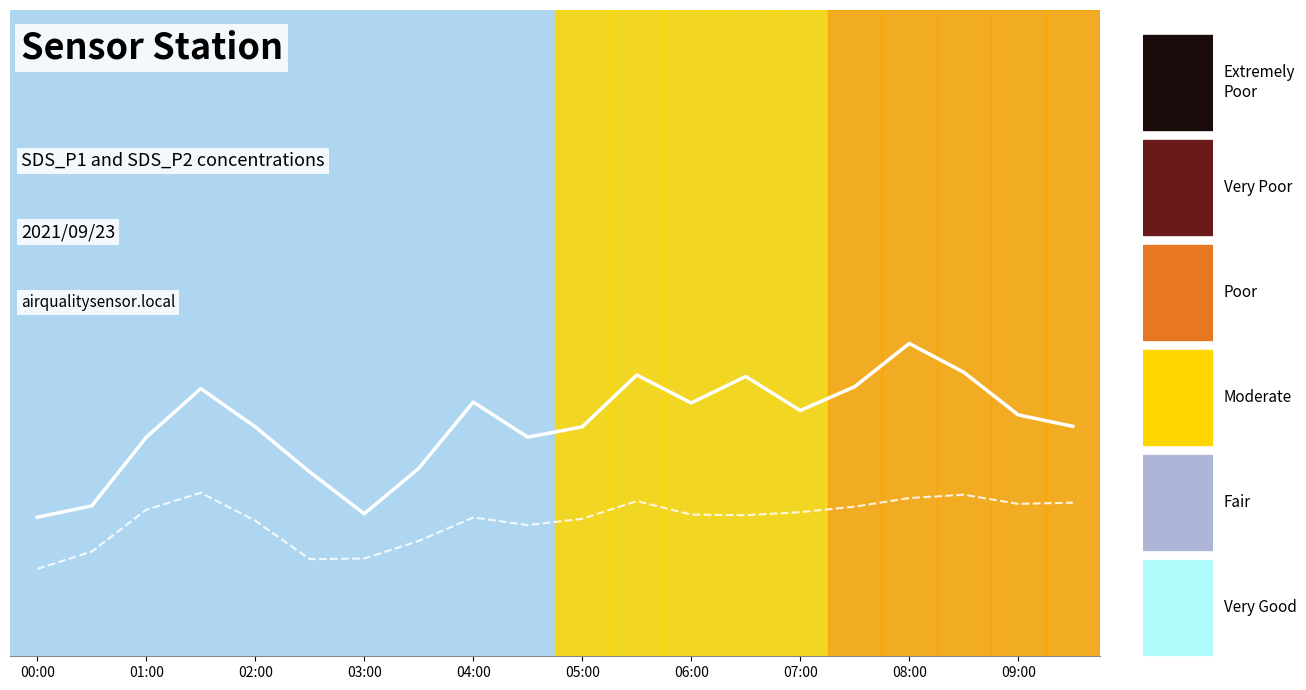

At how many categories does at least one series exceed 27?

17